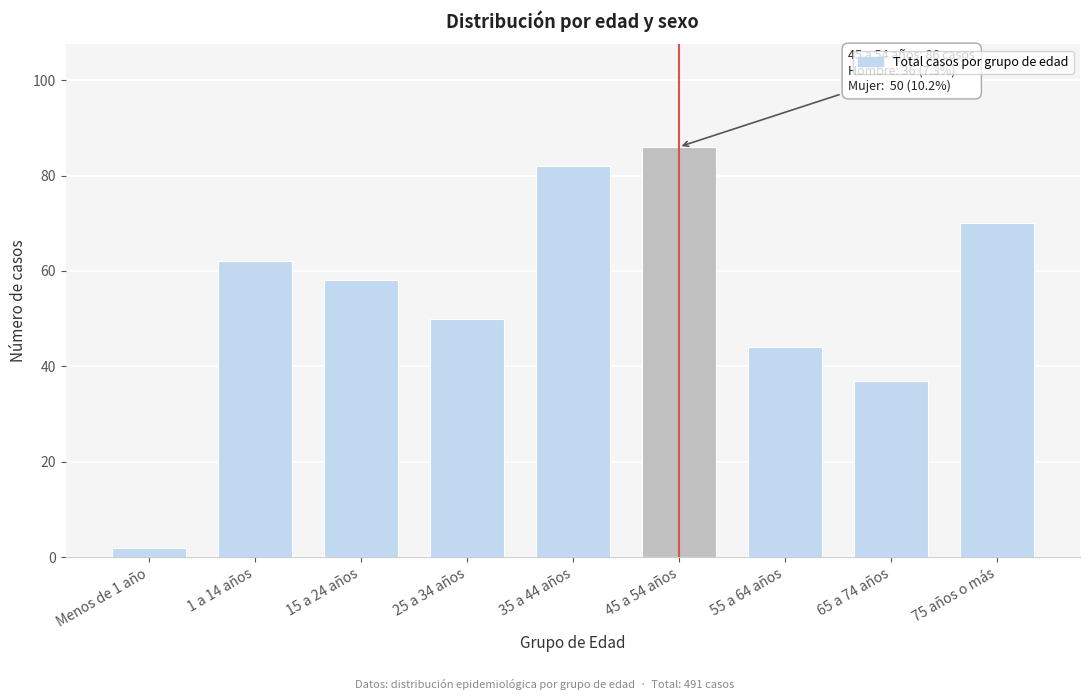

Reading left to right, transcribe all the data shown in this chart.

Menos de 1 año=2	1 a 14 años=62	15 a 24 años=58	25 a 34 años=50	35 a 44 años=82	45 a 54 años=86	55 a 64 años=44	65 a 74 años=37	75 años o más=70